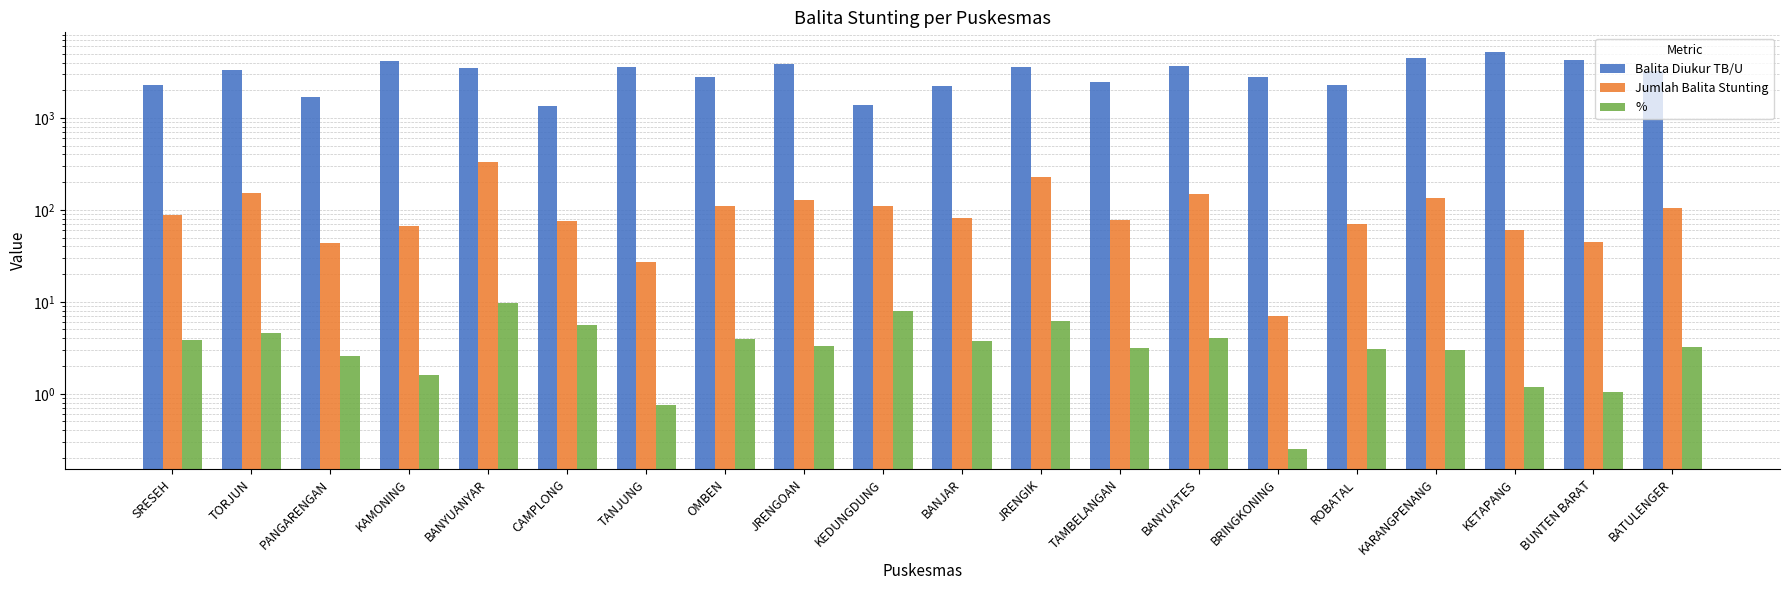

What is the approximate value of Balita Diukur TB/U at BRINGKONING?

2769.0